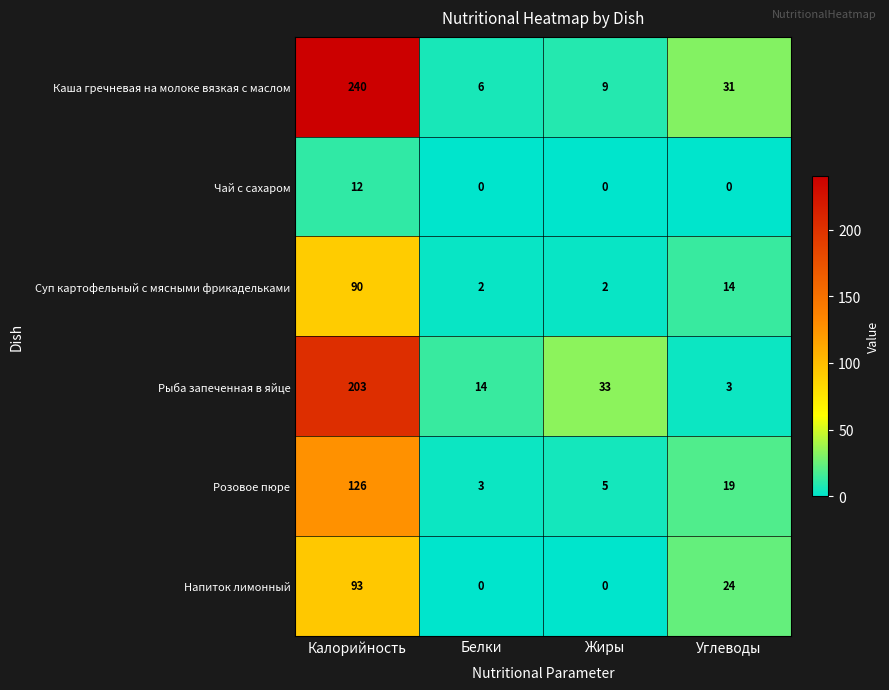

What is the sum of the Розовое пюре values at Белки and Углеводы?

22